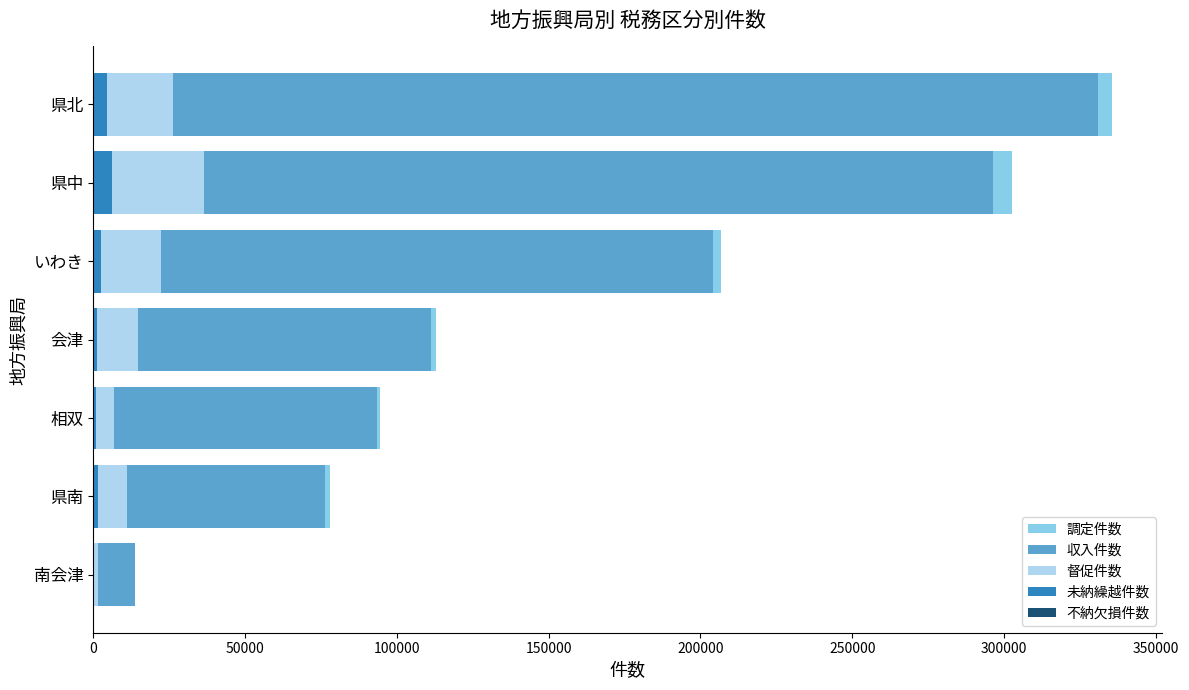

The 督促件数 series shows 24087 at 会津. True or false?

False